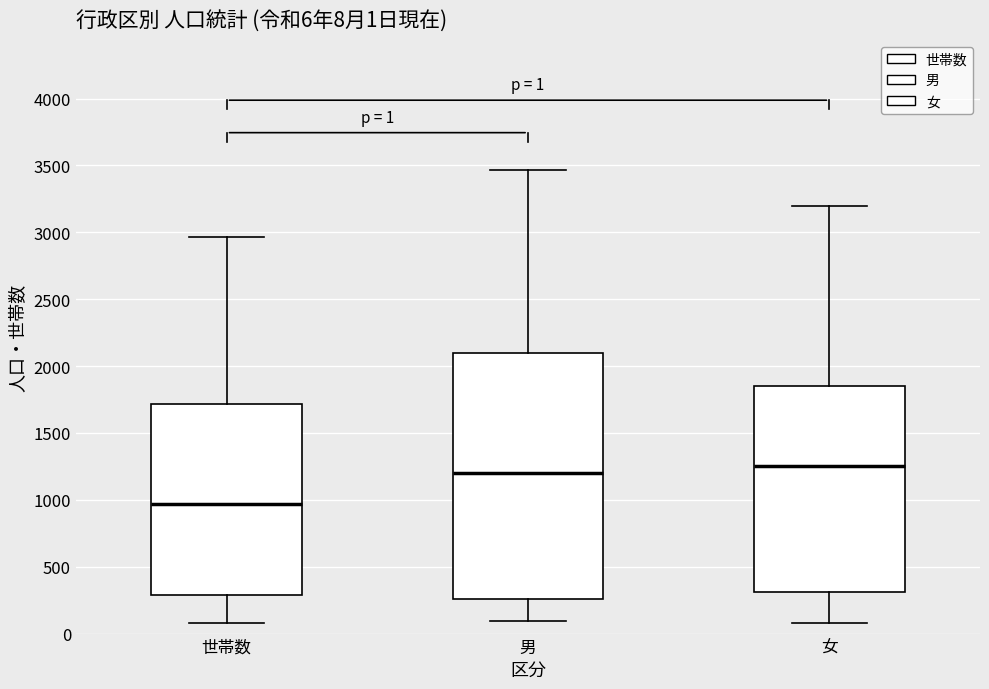

Which box is the tallest, from its lower edge to its upper edge?

男